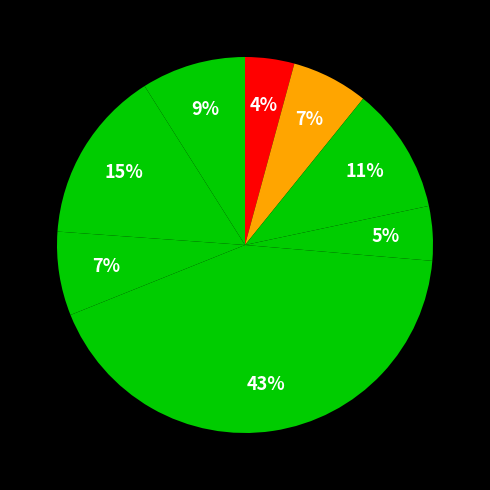

Is there a majority slice in this chart?

No